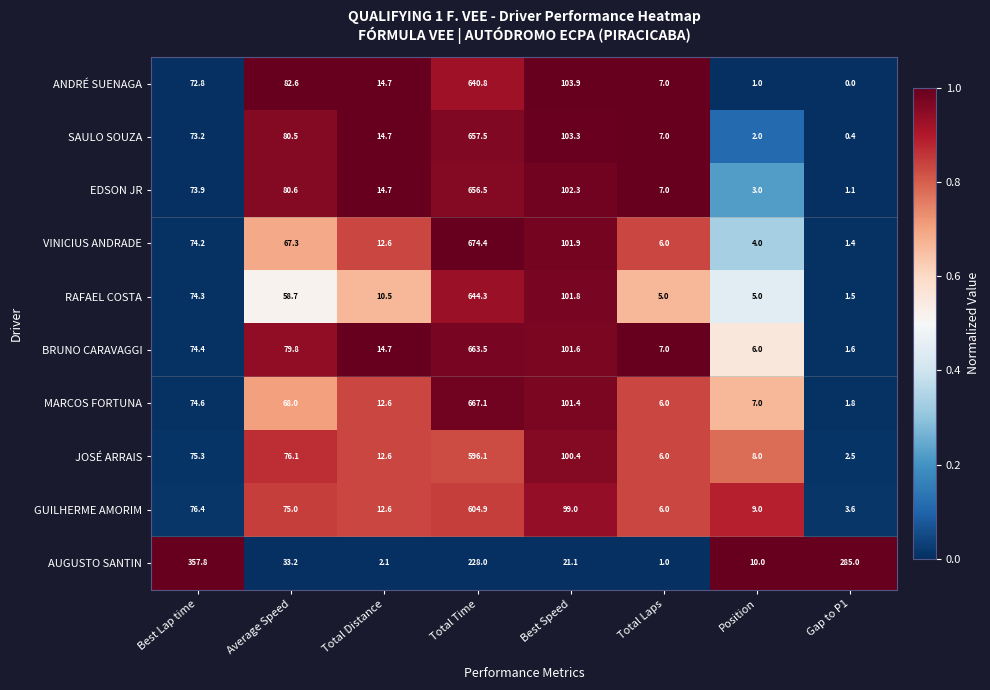

What is the average value of the RAFAEL COSTA series?

112.6